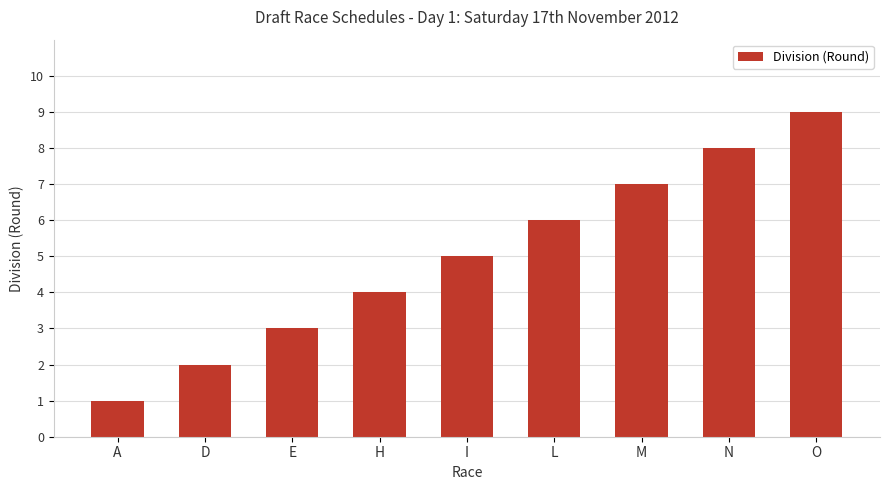

What is the difference between the values at L and E?

3